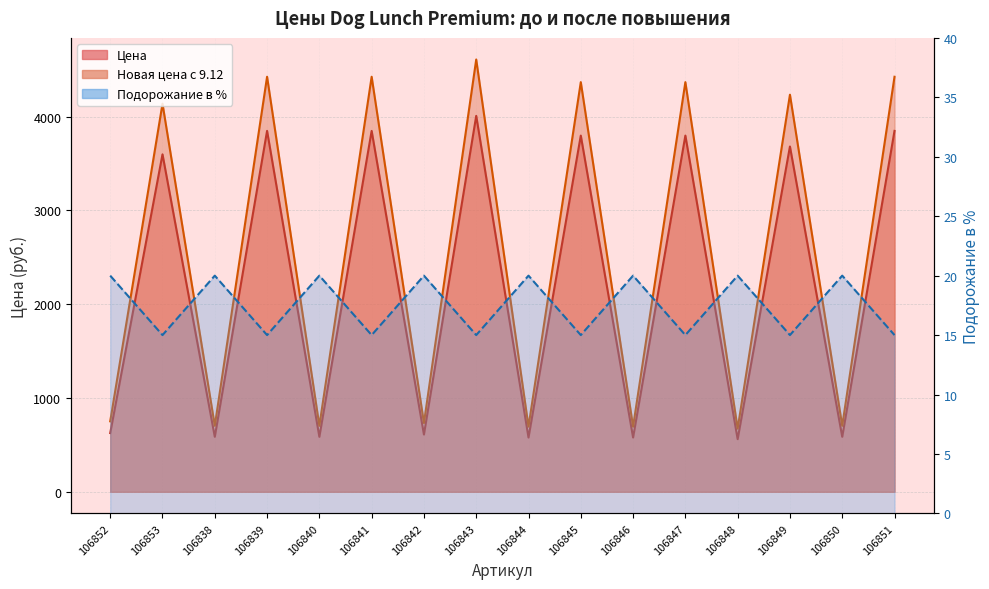

The value of Подорожание в % at 106848 is 12.7. True or false?

False